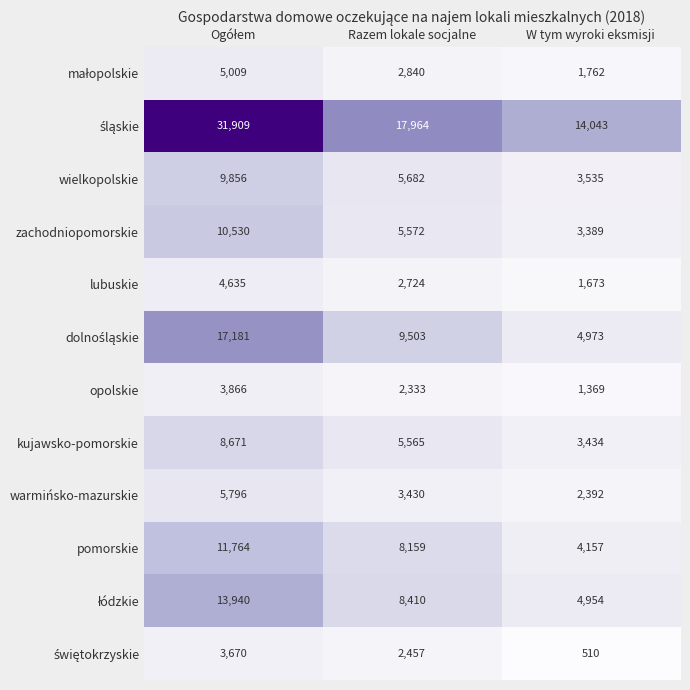

What is the total value across all series at Razem lokale socjalne?

74639